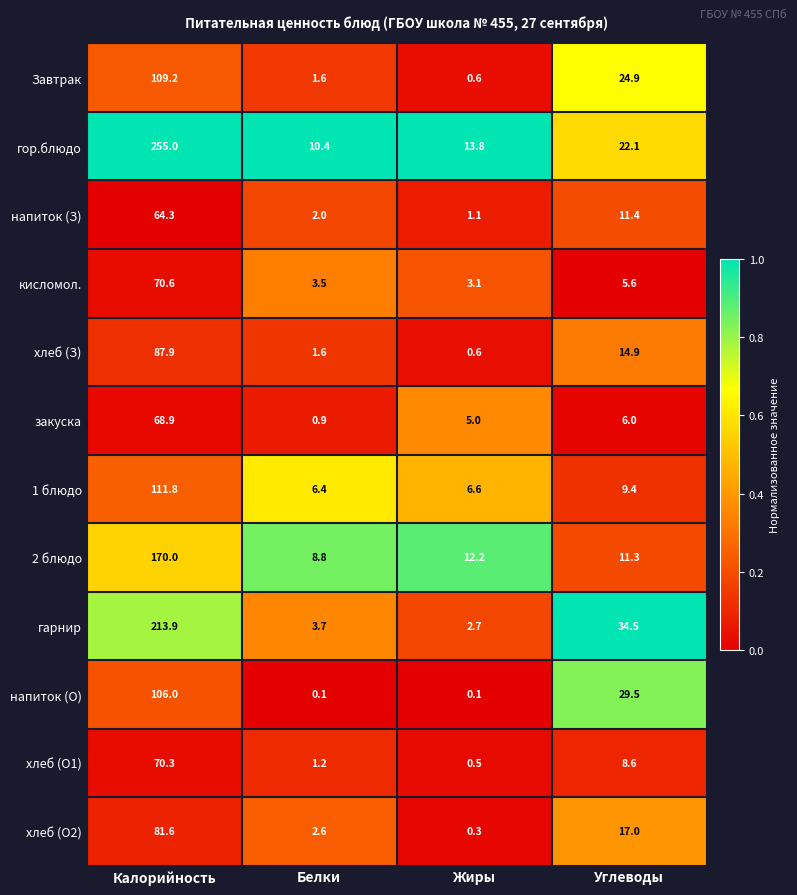

The напиток (З) series shows 3.2 at Белки. True or false?

False